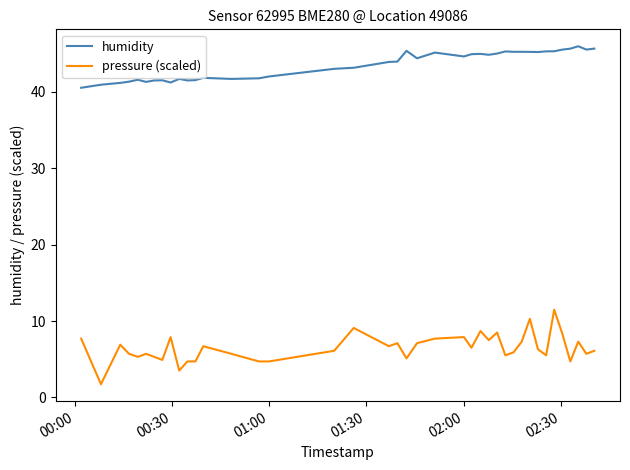

Which series has the largest range (max minus min)?

pressure (scaled)